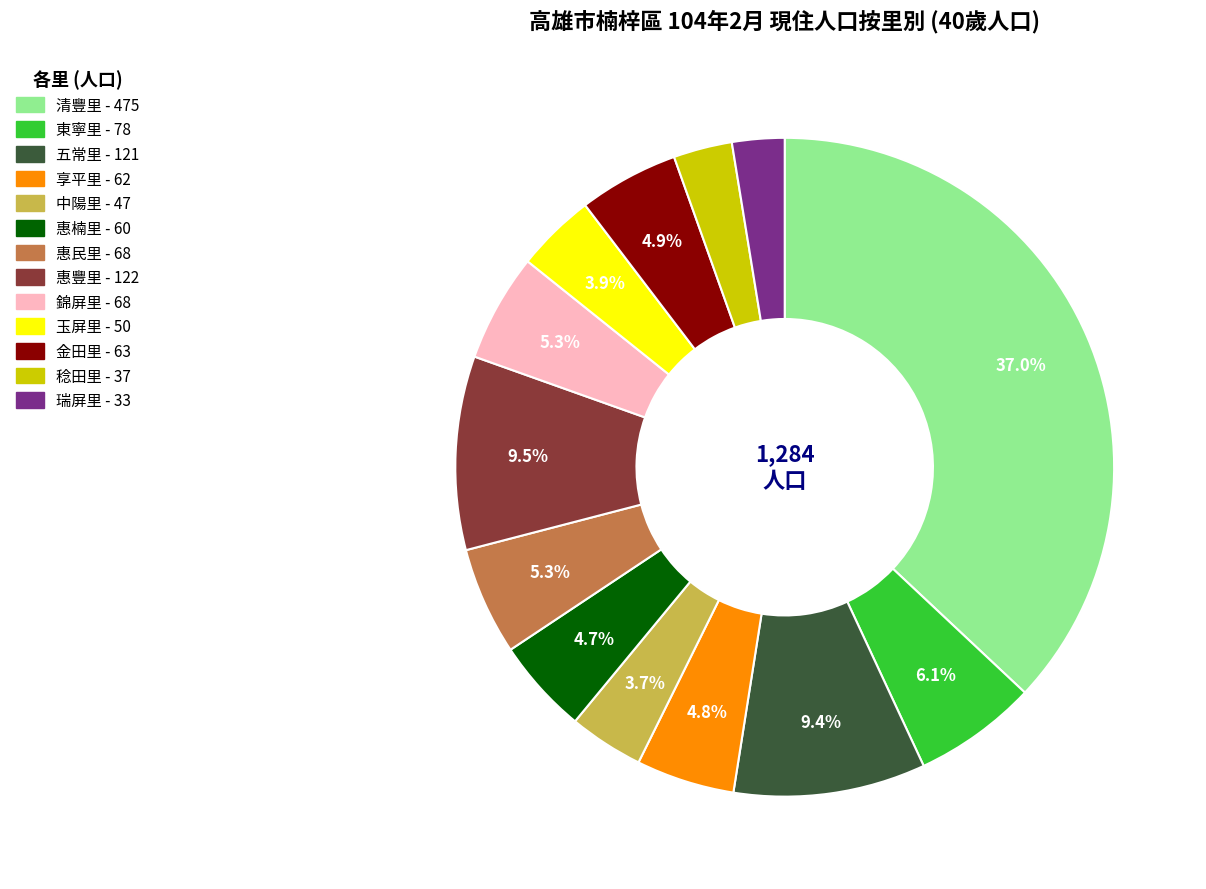

Between 惠豐里 and 惠民里, which is larger?

惠豐里